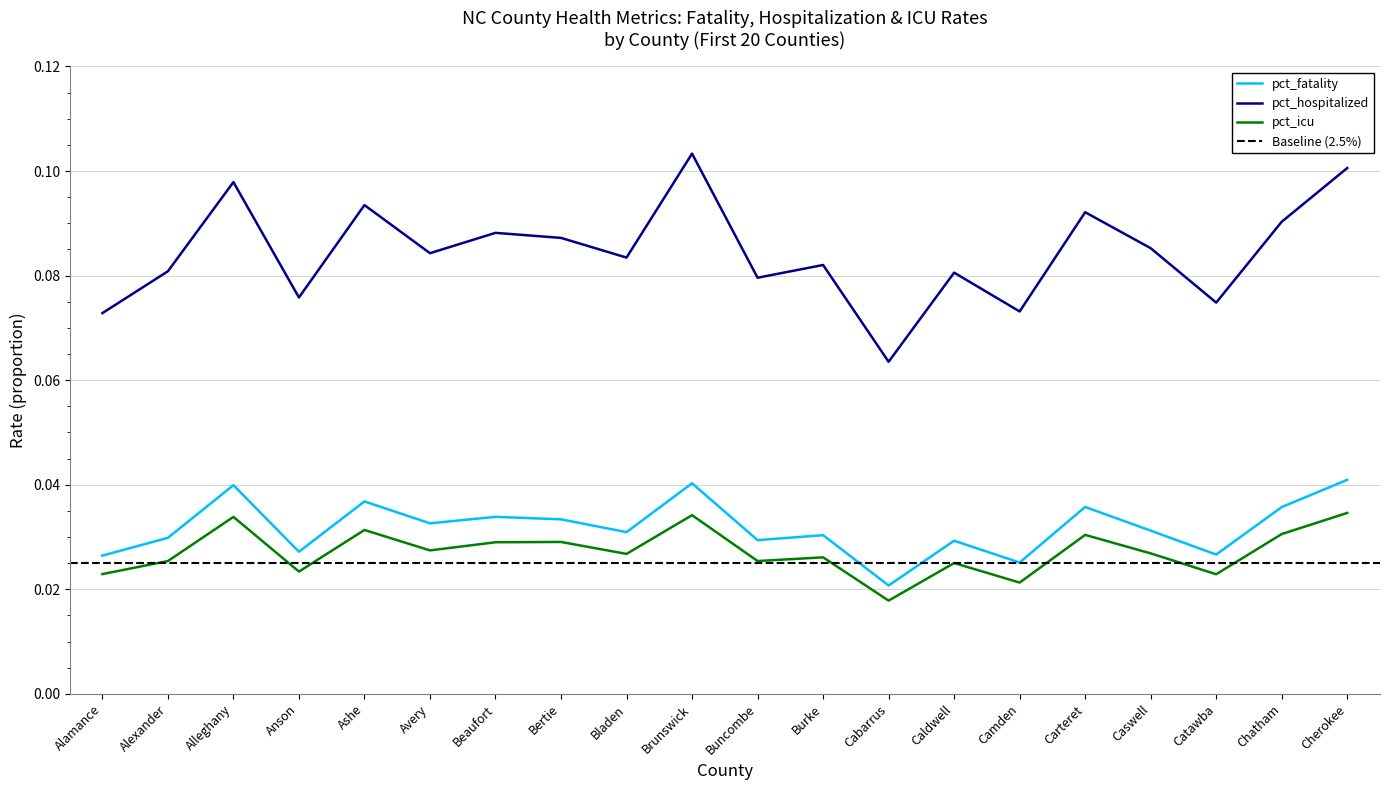

Reading left to right, what are all the values shown in this chart?

pct_fatality: 0.0	0.0	0.0	0.0	0.0	0.0	0.0	0.0	0.0	0.0	0.0	0.0	0.0	0.0	0.0	0.0	0.0	0.0	0.0	0.0
pct_hospitalized: 0.1	0.1	0.1	0.1	0.1	0.1	0.1	0.1	0.1	0.1	0.1	0.1	0.1	0.1	0.1	0.1	0.1	0.1	0.1	0.1
pct_icu: 0.0	0.0	0.0	0.0	0.0	0.0	0.0	0.0	0.0	0.0	0.0	0.0	0.0	0.0	0.0	0.0	0.0	0.0	0.0	0.0